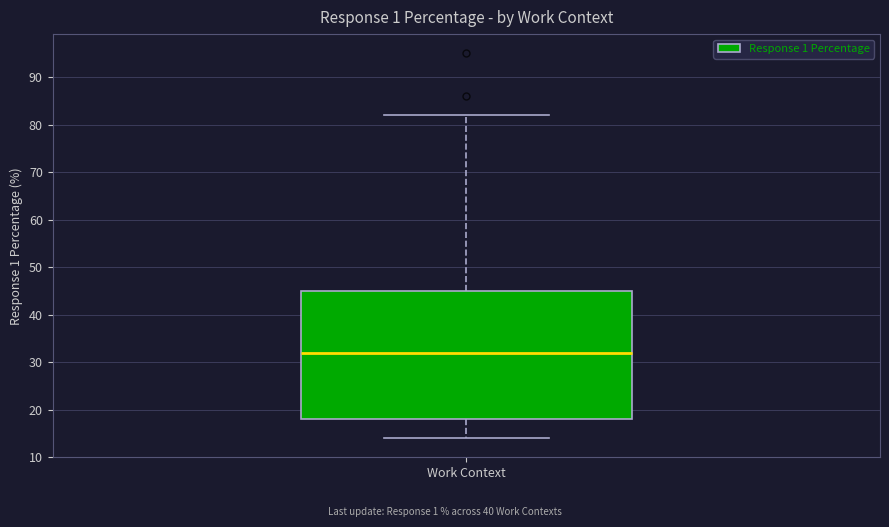

Transcribe this box plot: give where the median line is, the range the box spans, and where the two whiskers end, as read against the y-axis. The values are not printed on the chart, so give them approximately, as read against the axis.

median 32, box 18 to 45, whiskers 14 to 82